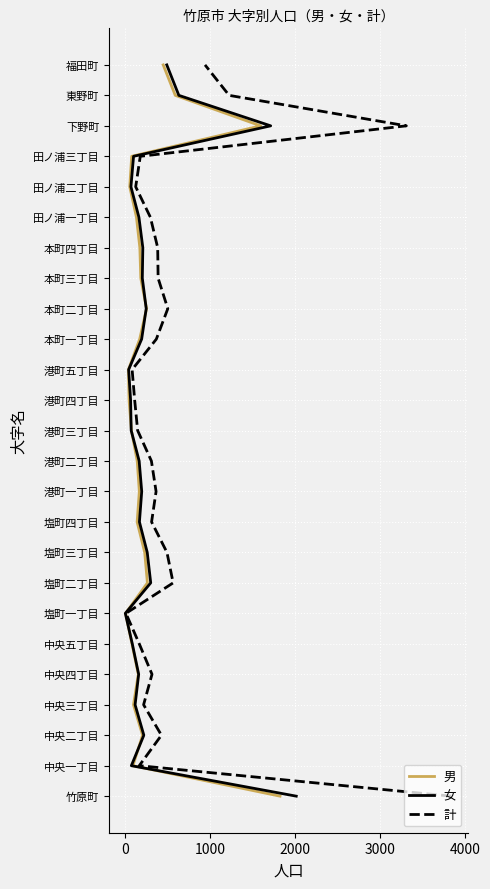

Count the number of categories in the chart.

25